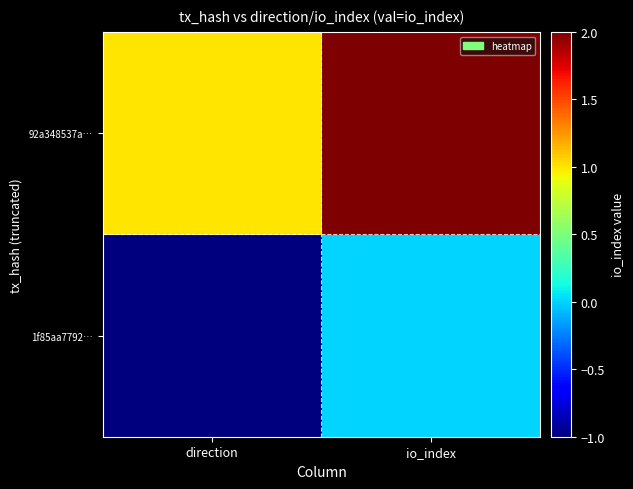

What is the difference between the highest and lowest values at io_index?

2